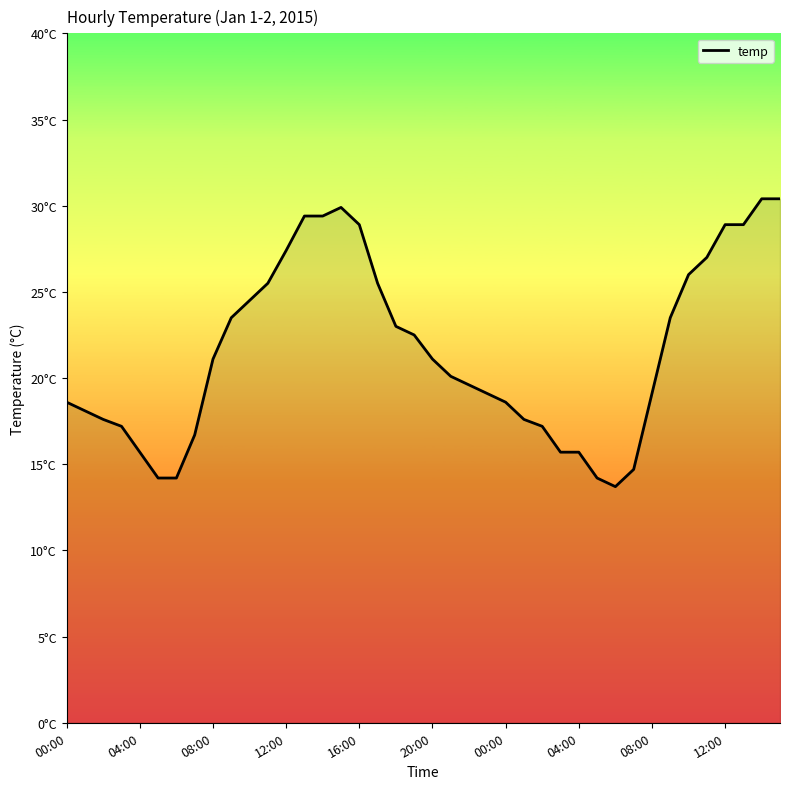

How many interior local valleys (lower than both neighbors) does the data have?

1